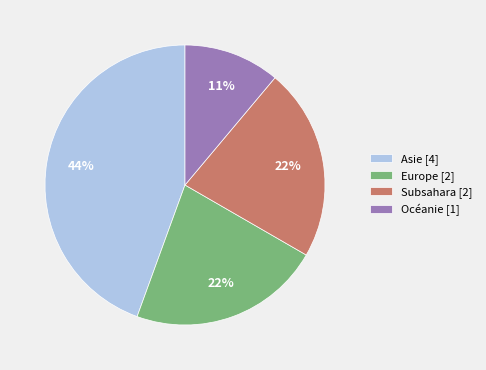

Between Océanie [1] and Europe [2], which is larger?

Europe [2]